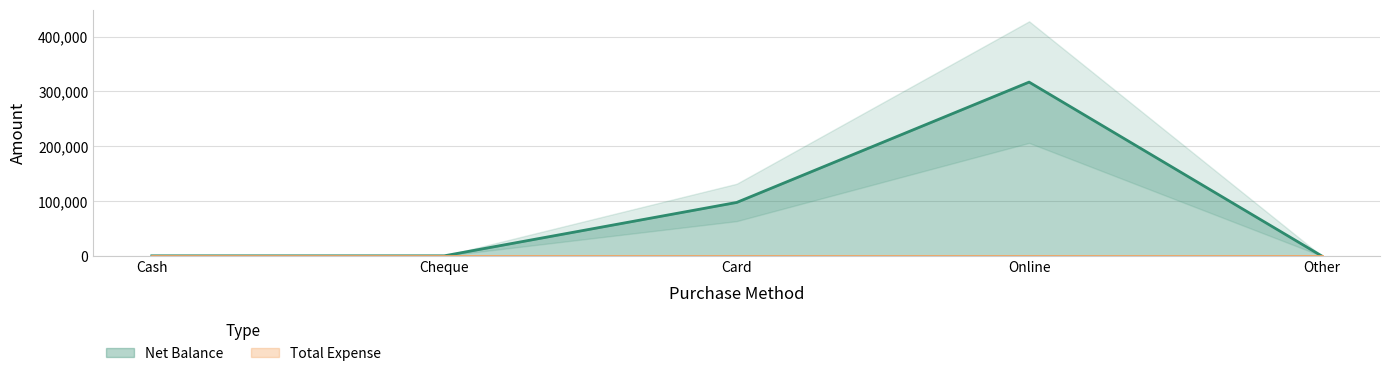

What is the label of the 1st point from the left?

Cash